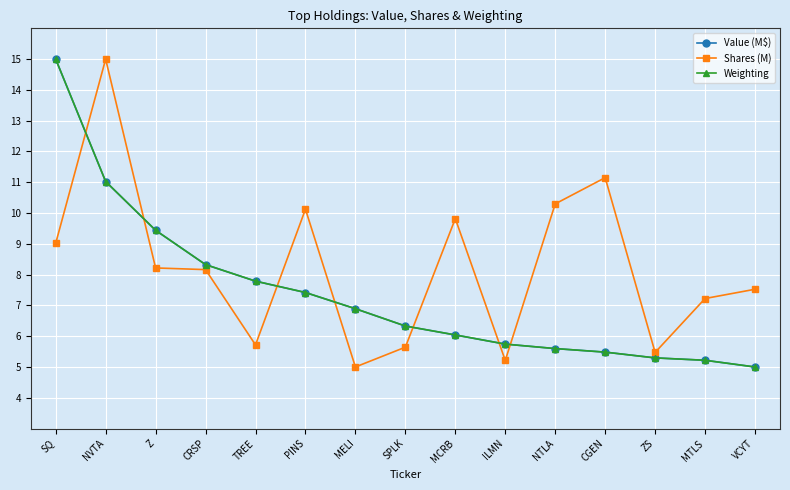

At which category is the sum across all series the highest?

SQ